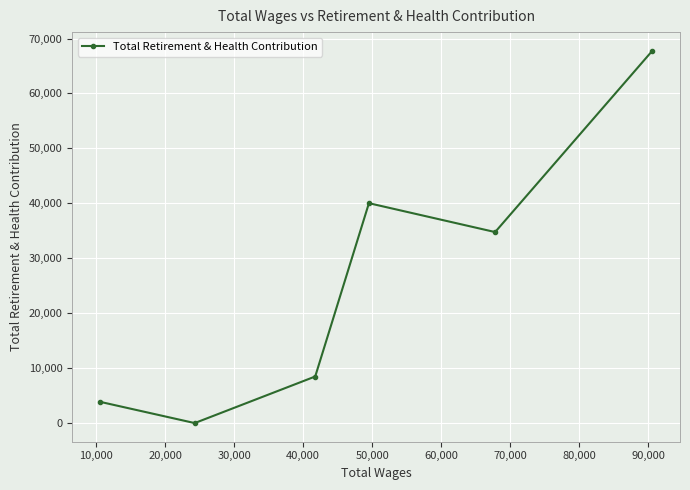

What is the difference between the maximum and minimum values?

67775